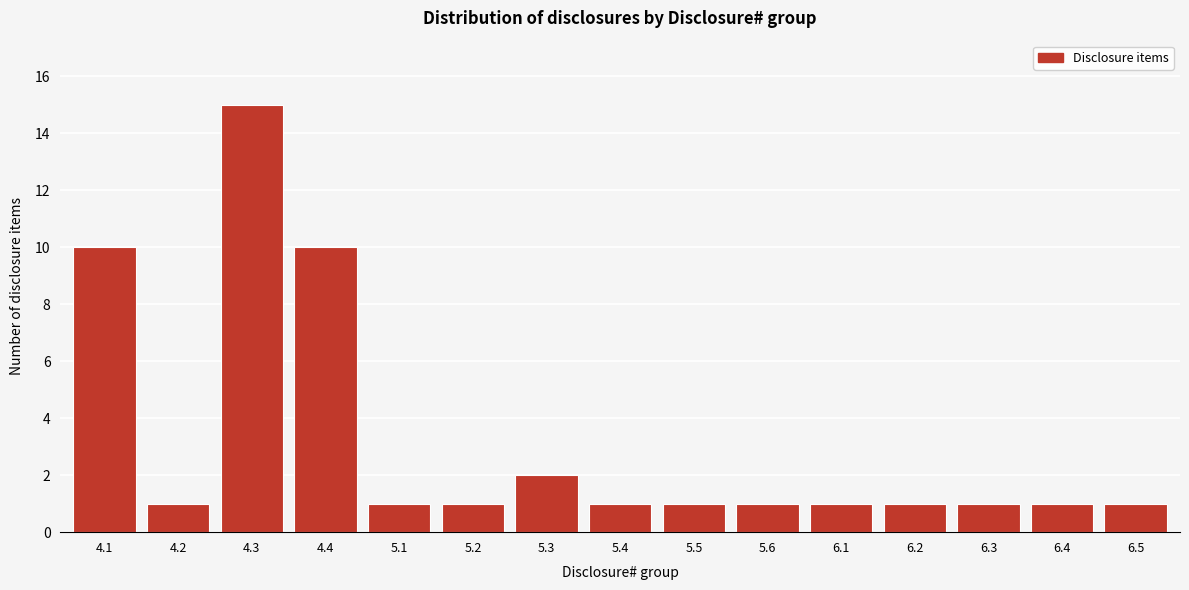

Reading left to right, what are all the values shown in this chart?

10	1	15	10	1	1	2	1	1	1	1	1	1	1	1